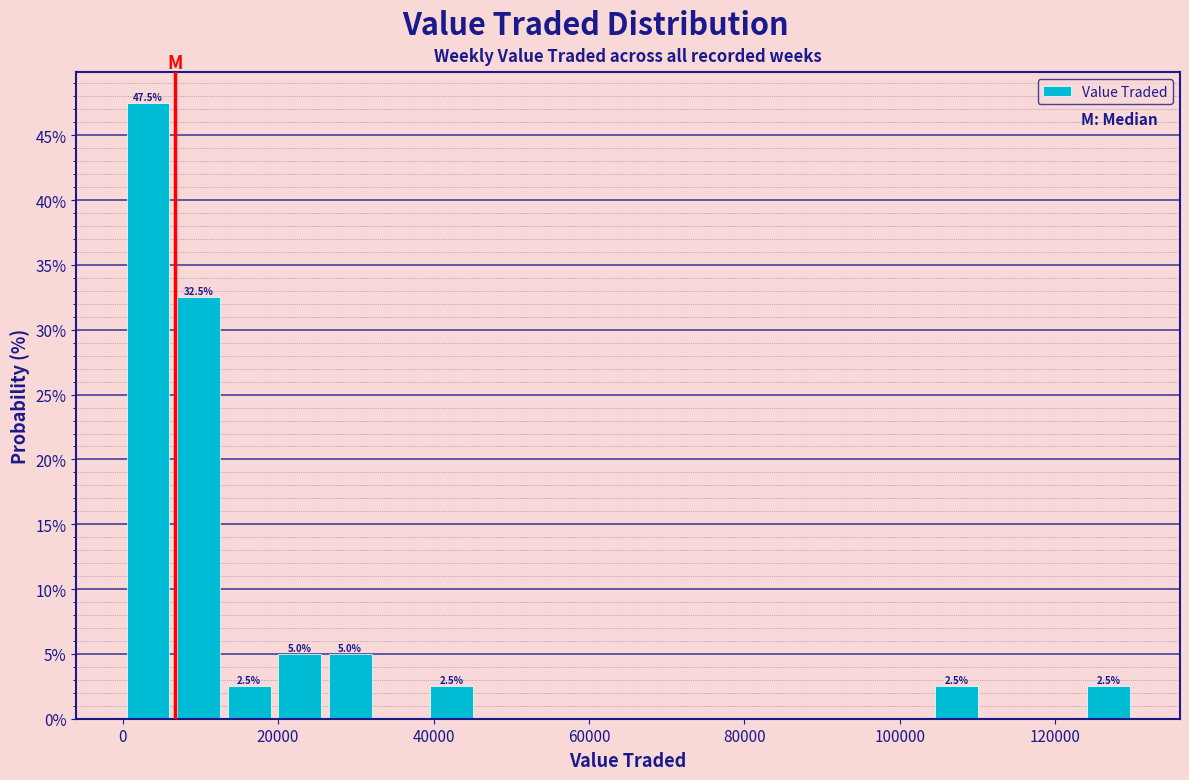

Read against the x-axis, roughly where is the centre of the tallest bar?

4000